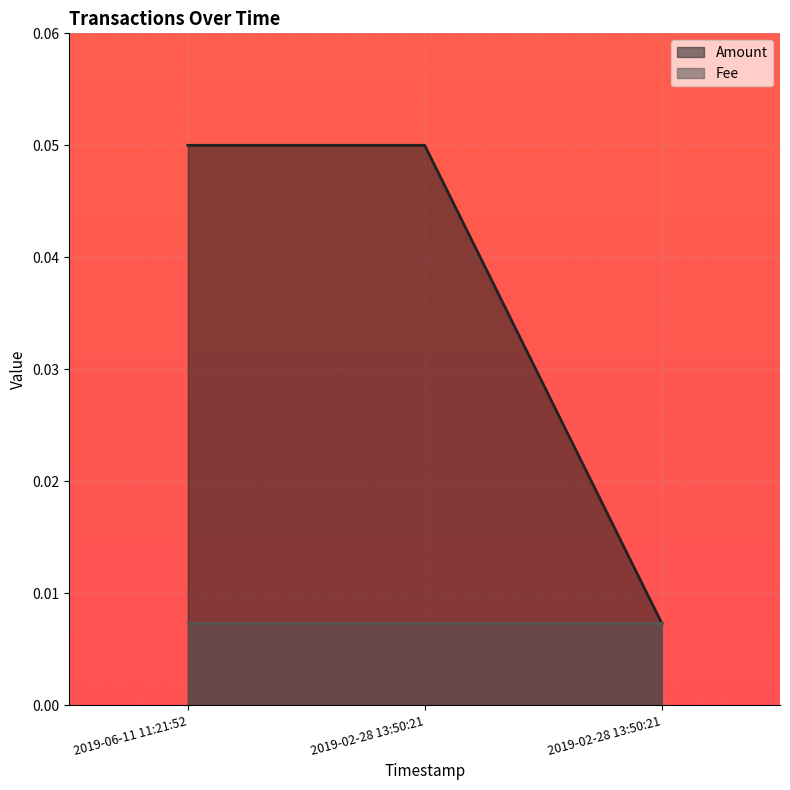

What is the label of the 1st point from the left?

2019-06-11 11:21:52